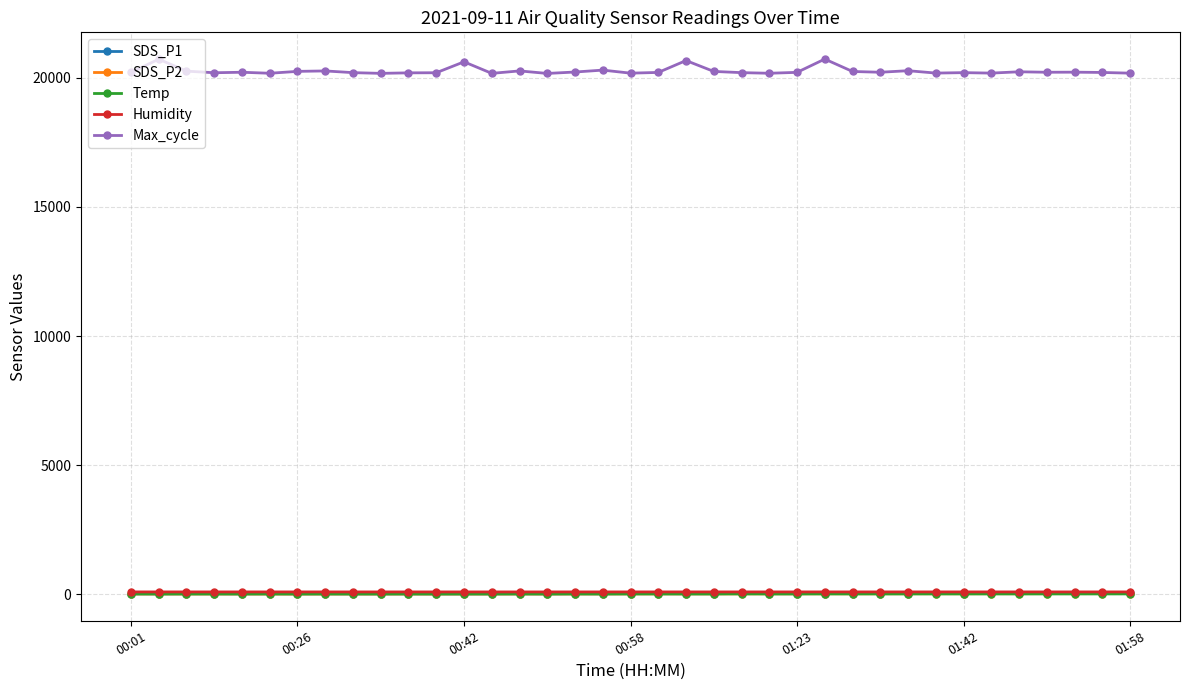

At how many categories does at least one series exceed 332?

37